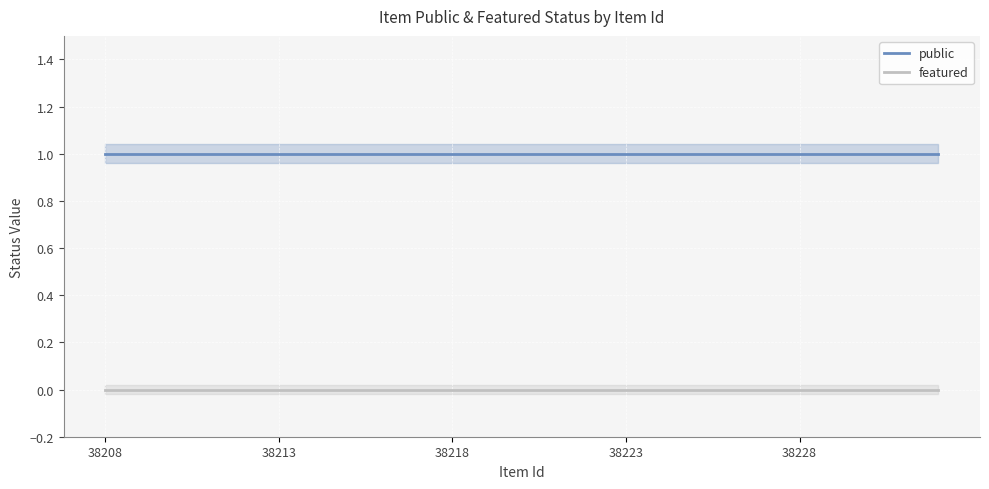

True or false: public has a value of 1 at 38228.

True